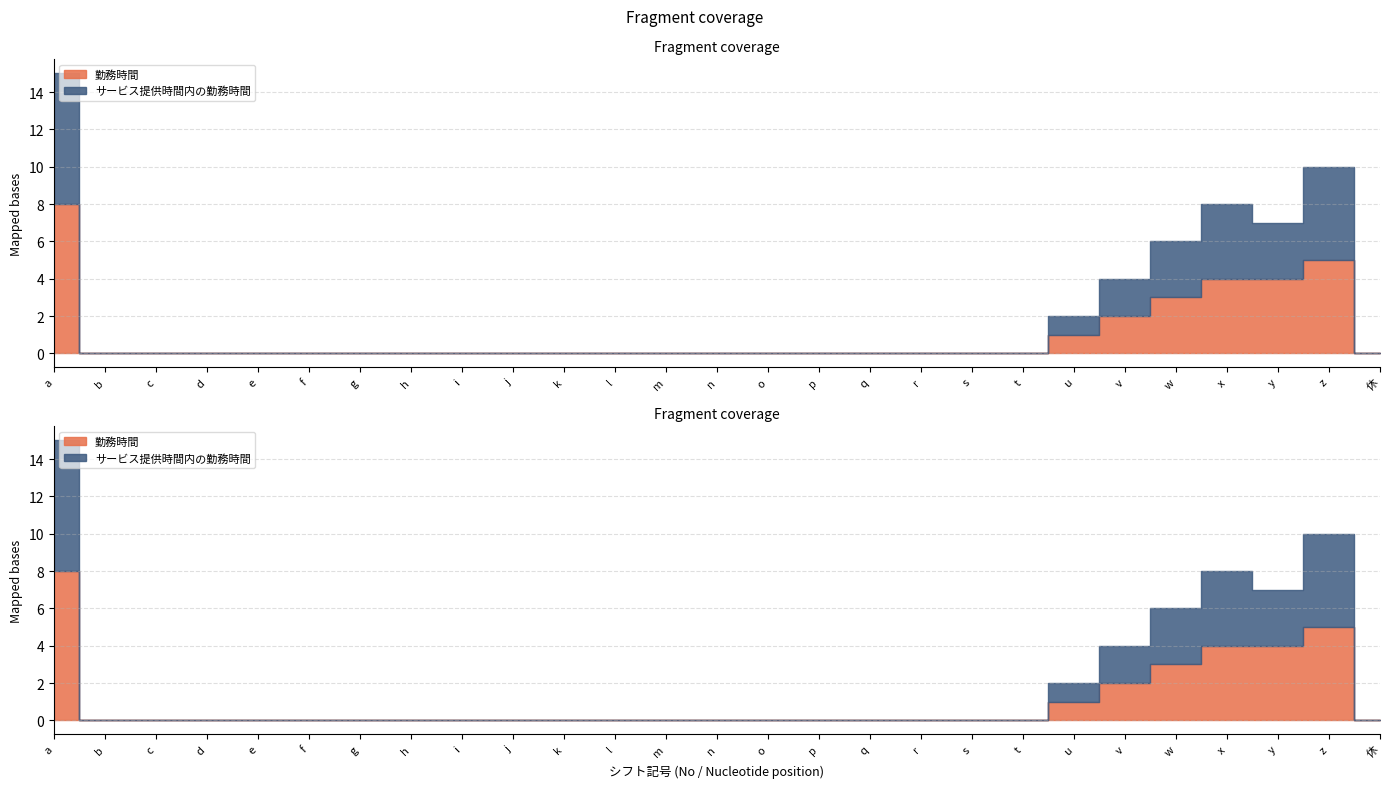

What position from the left is 休?

27